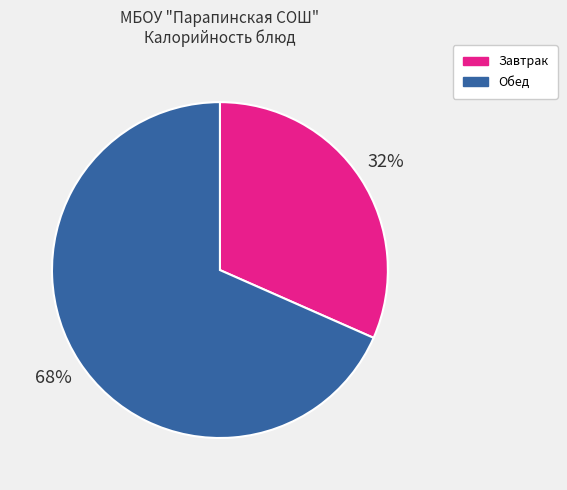

Is there a majority slice in this chart?

Yes